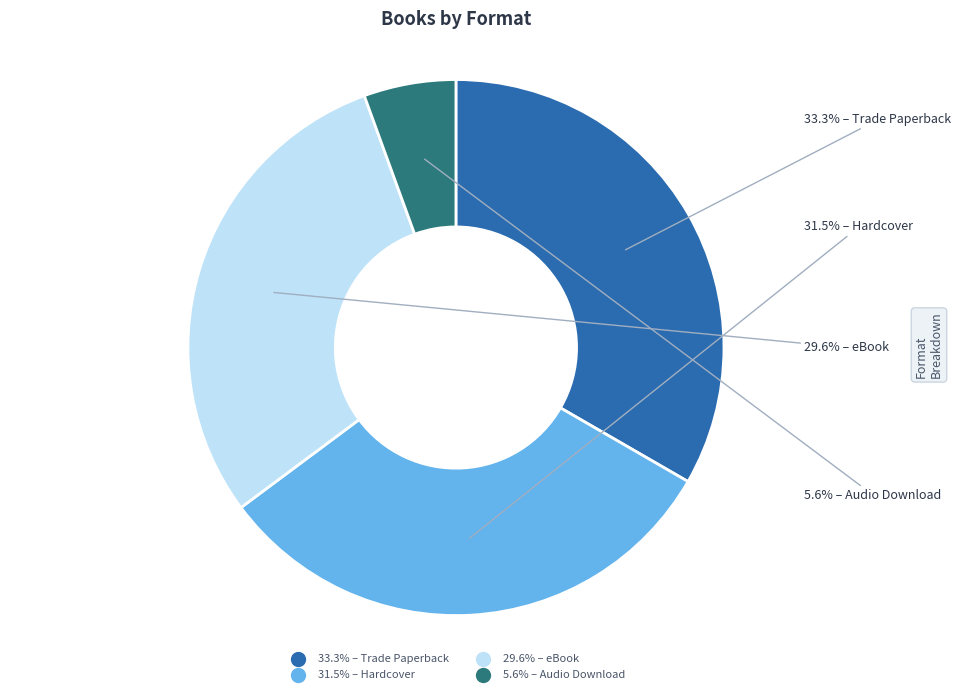

How many segments does this pie chart have?

4